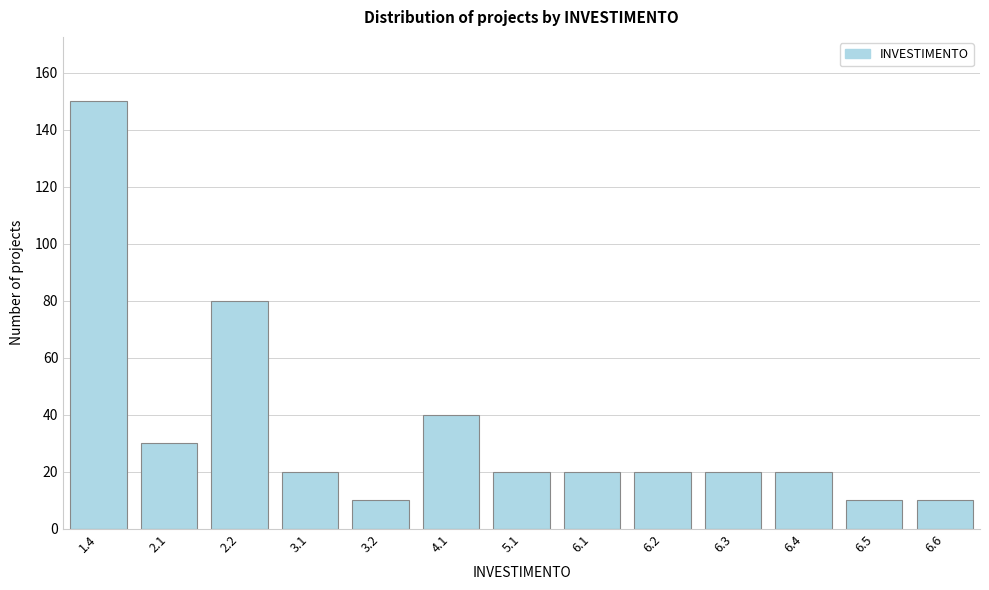

Reading right to left, what are all the values shown in this chart?

6.6=10	6.5=10	6.4=20	6.3=20	6.2=20	6.1=20	5.1=20	4.1=40	3.2=10	3.1=20	2.2=80	2.1=30	1.4=150